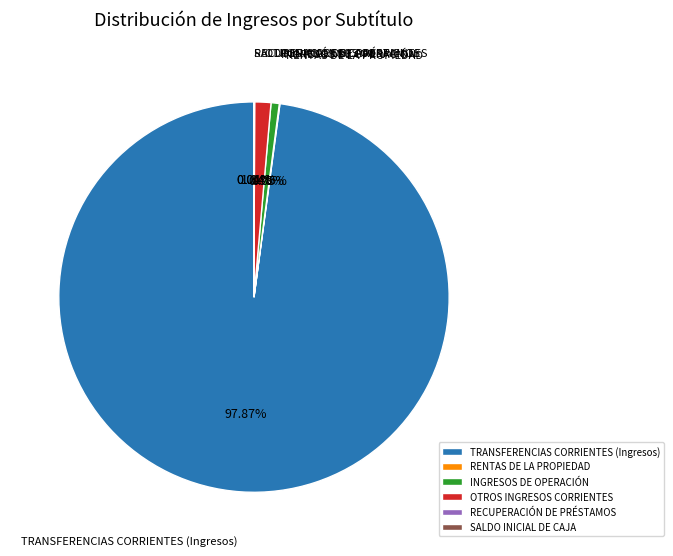

Which category accounts for the majority?

TRANSFERENCIAS CORRIENTES (Ingresos)